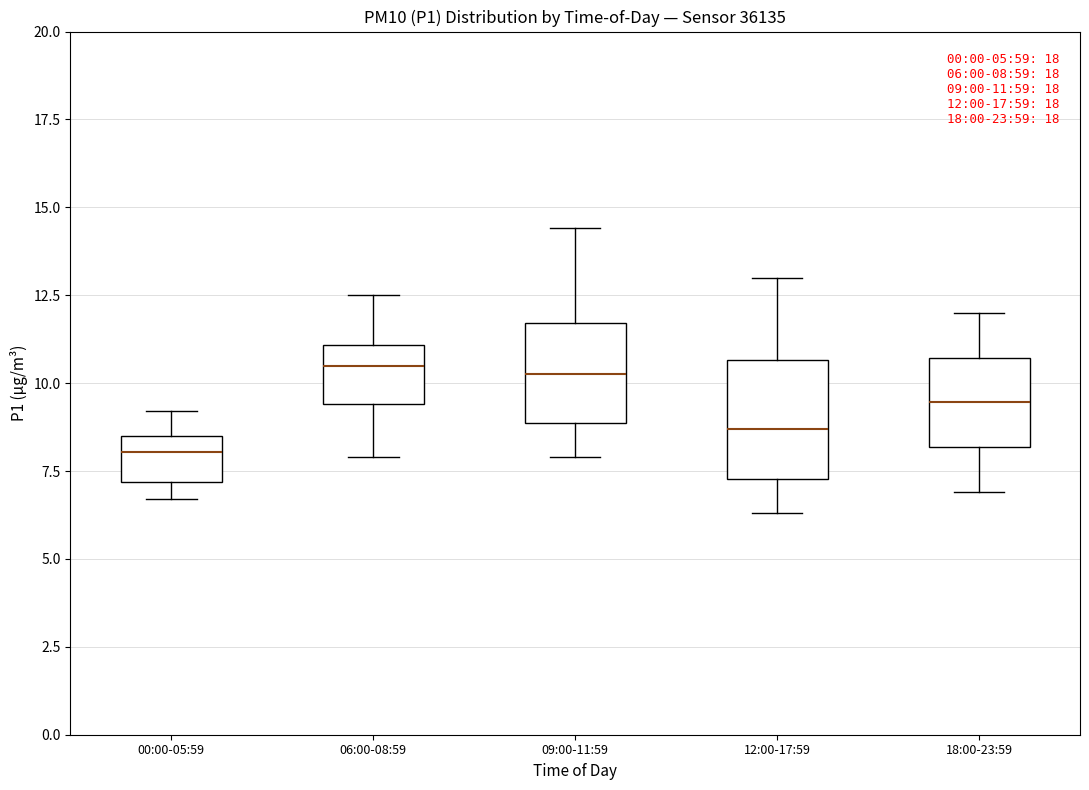

Which box is the tallest, from its lower edge to its upper edge?

12:00-17:59